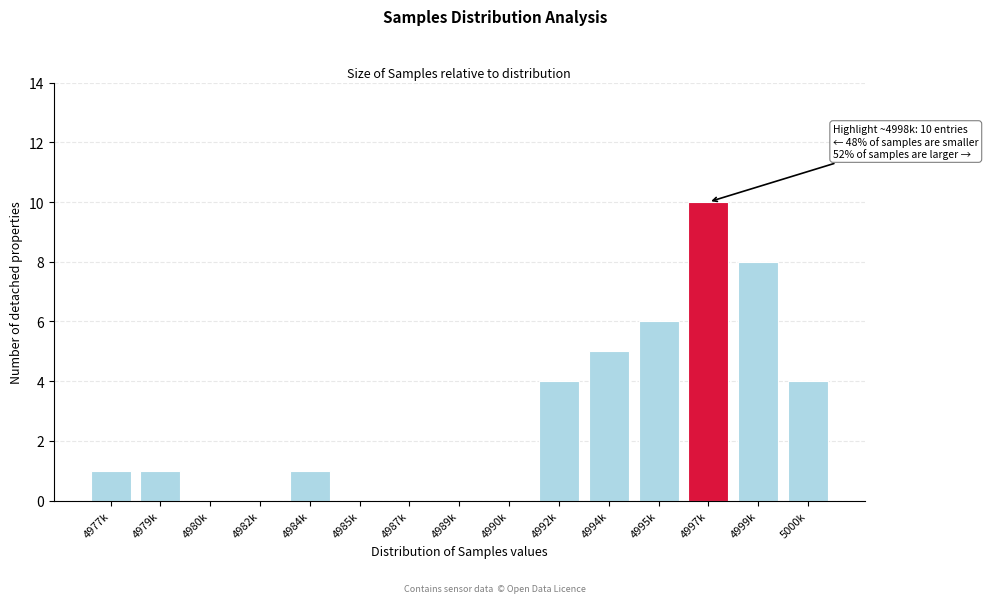

Reading right to left, extract all data points from this chart.

5000k=4	4999k=8	4997k=10	4995k=6	4994k=5	4992k=4	4990k=0	4989k=0	4987k=0	4985k=0	4984k=1	4982k=0	4980k=0	4979k=1	4977k=1